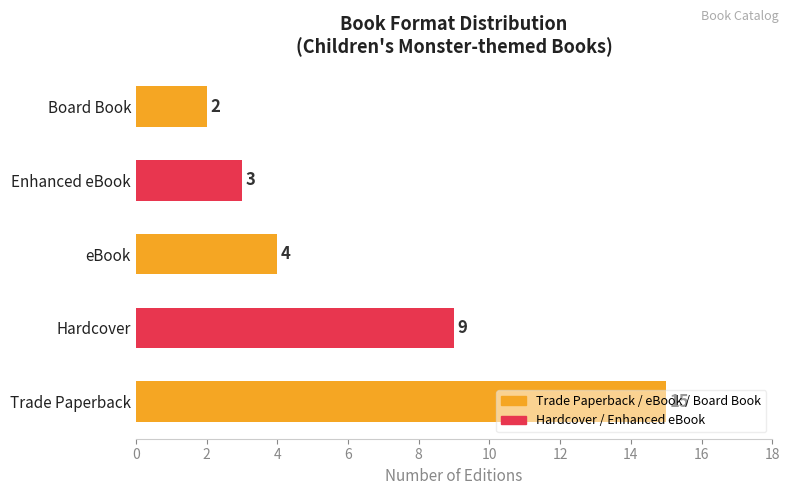

What is the sum of all values?

33